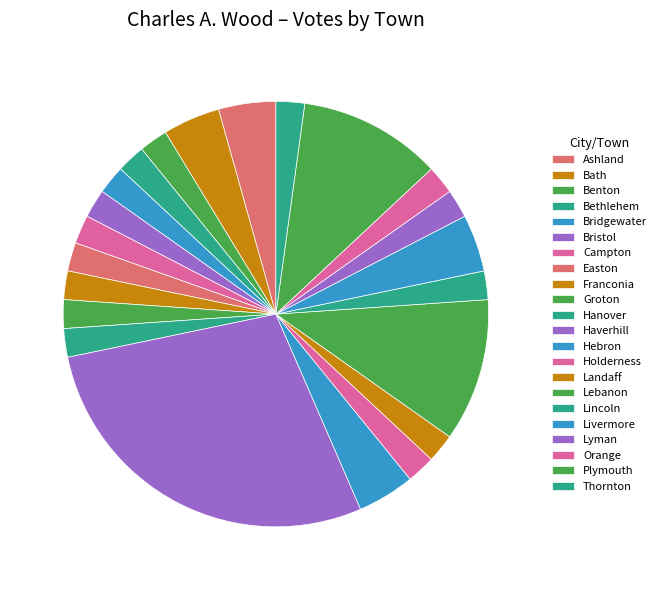

Is it true that Landaff is 7% of the pie?

False